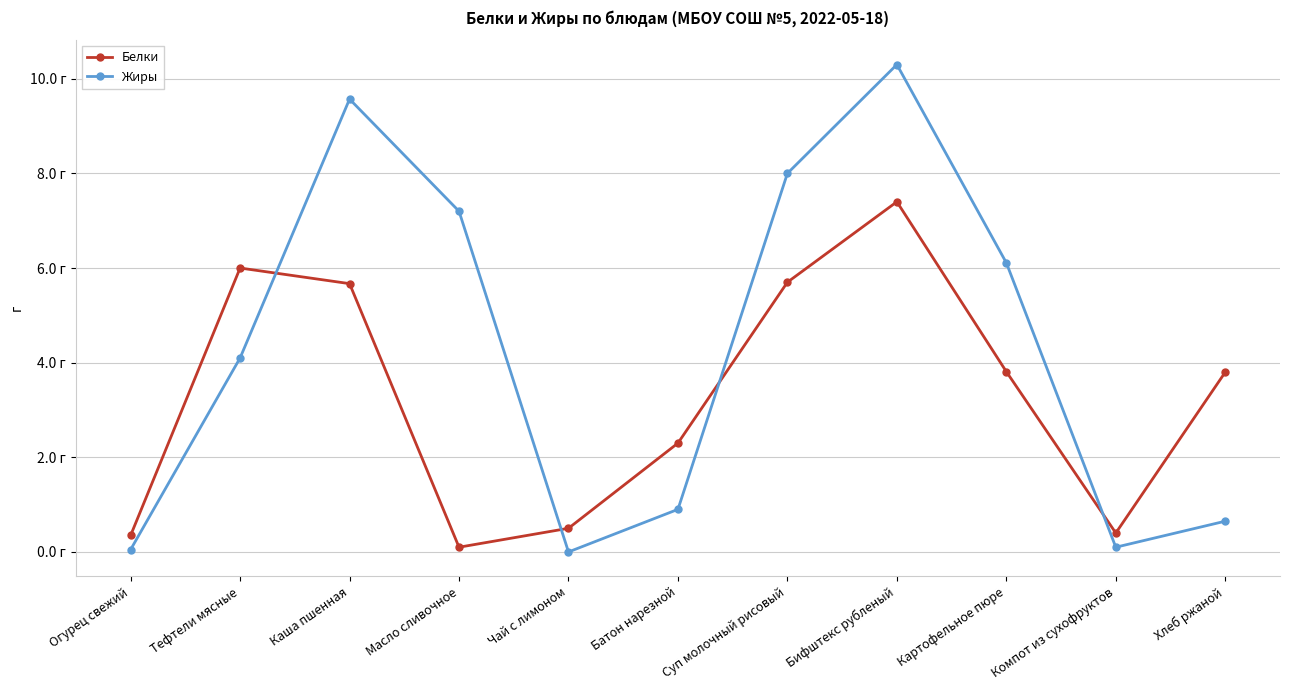

Between Тефтели мясные and Каша пшенная, which series saw the biggest shift?

Жиры